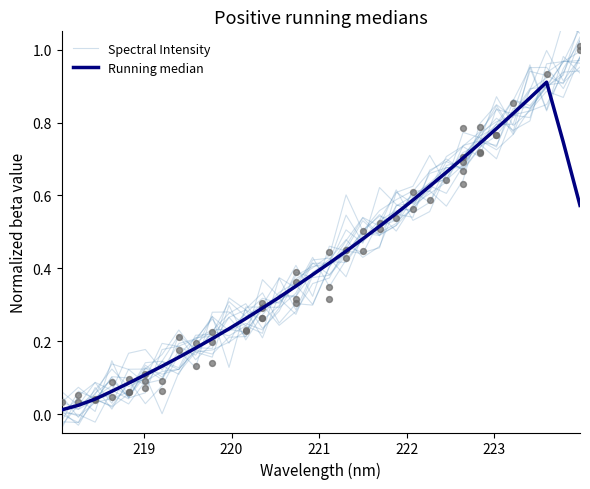

What are all the series names shown in the legend?

Spectral Intensity, Running median